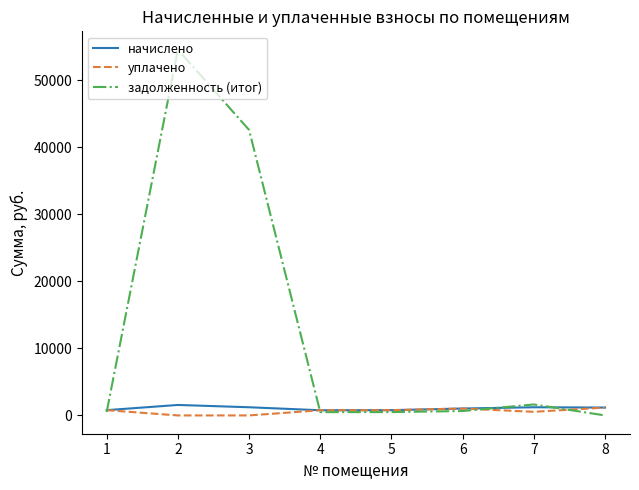

What is the highest value of the задолженность (итог) series?

54531.2